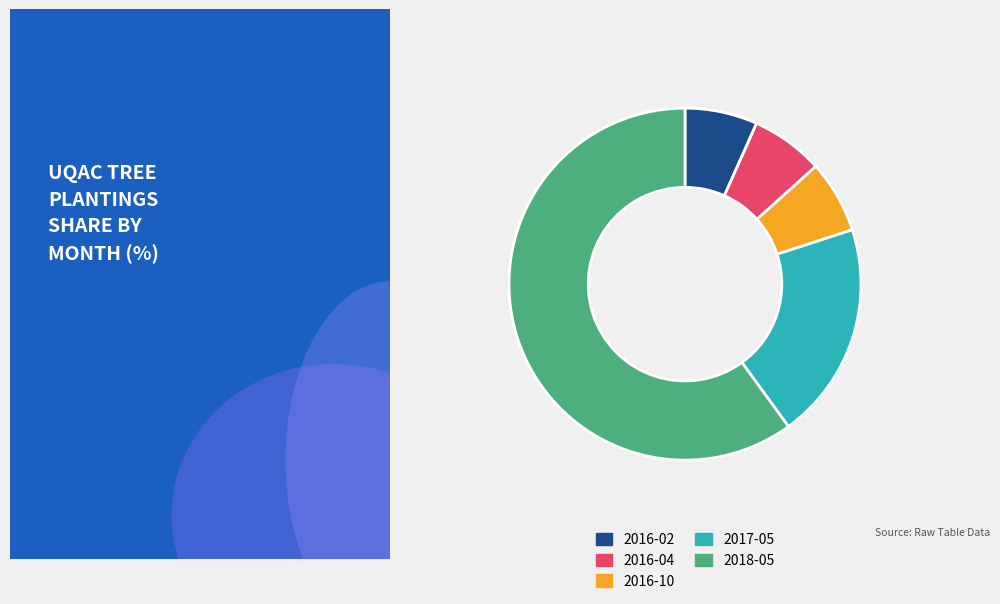

True or false: 2016-10 accounts for 7% of the total.

True